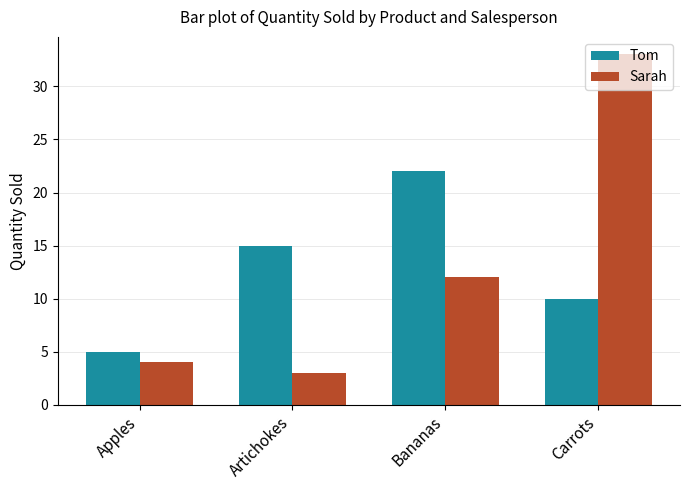

Reading left to right, transcribe all the data shown in this chart.

Tom: 5	15	22	10
Sarah: 4	3	12	33